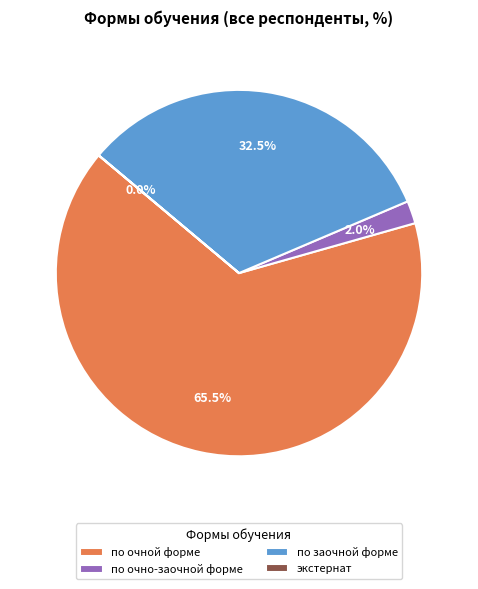

Between по очной форме and по заочной форме, which is larger?

по очной форме